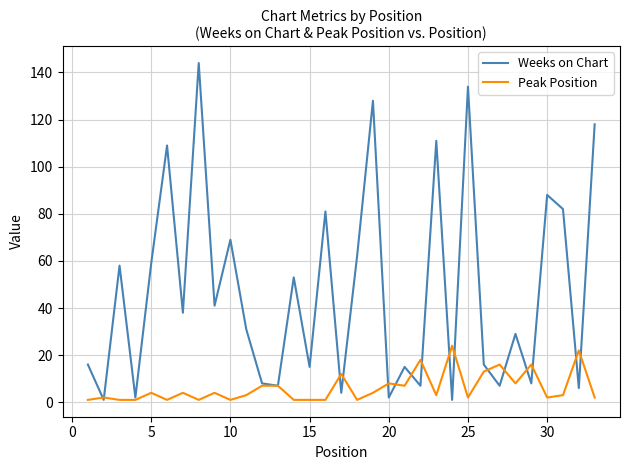

What is the greatest value displayed?

144